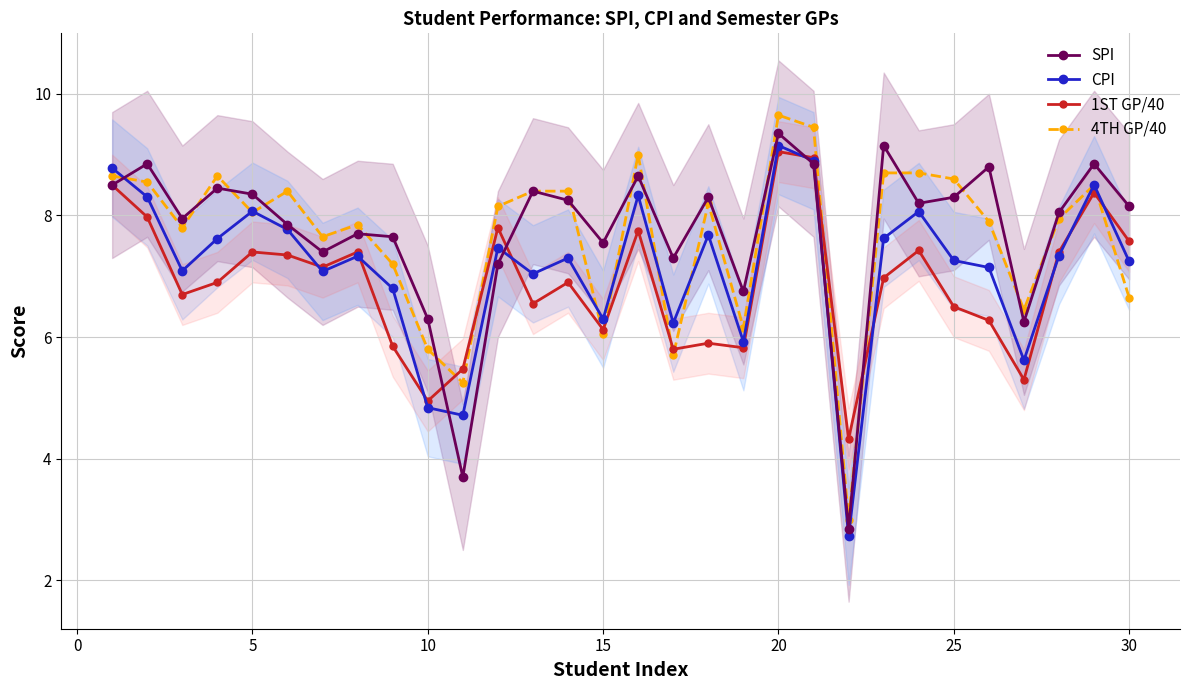

True or false: SPI has more than 2 points higher than both neighbors.

True